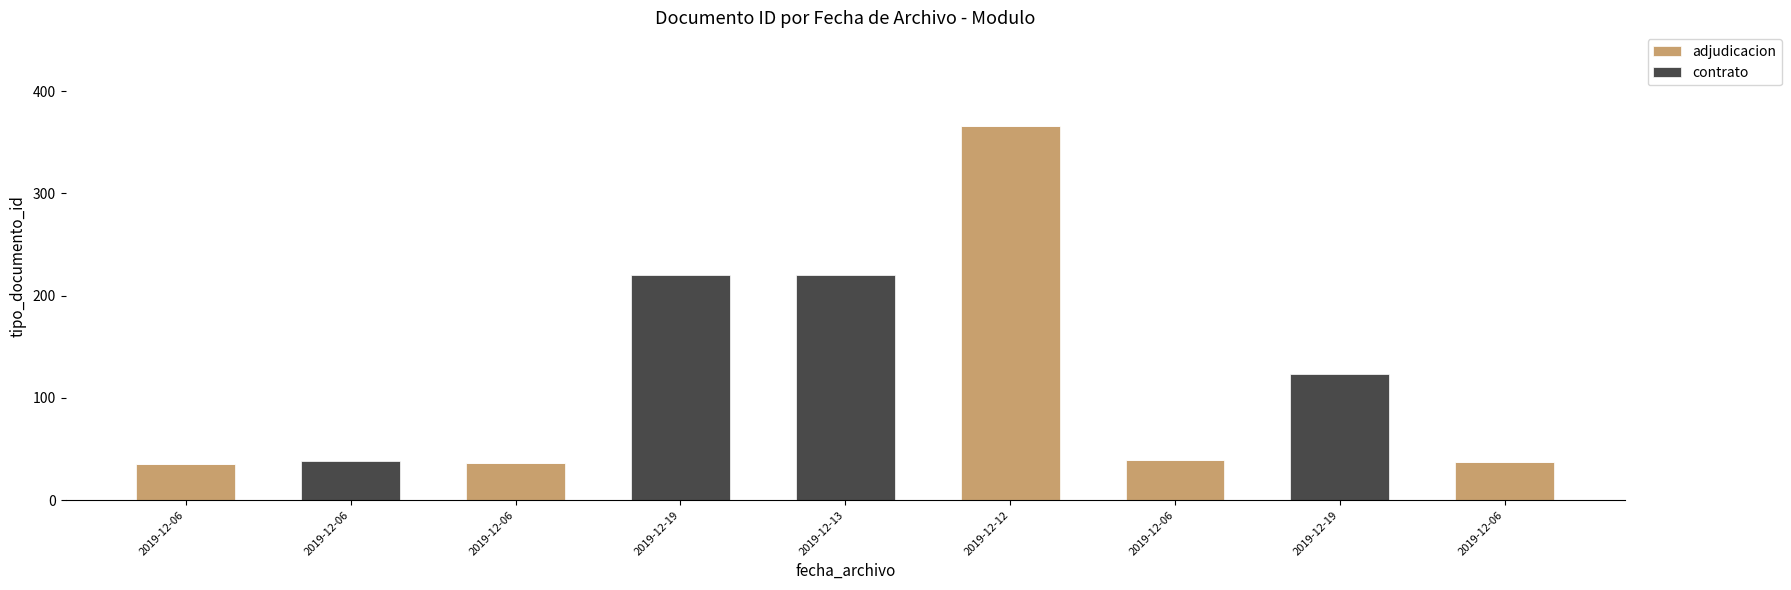

Are the bars grouped side by side (vs. stacked)?

No